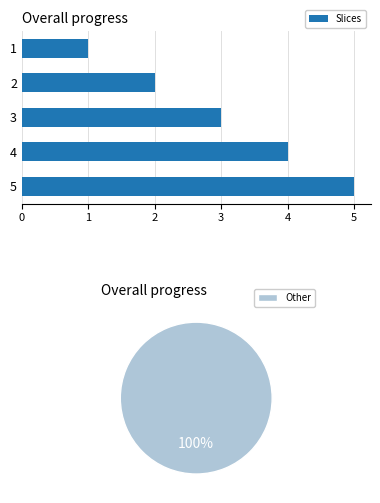

Rank the categories by Slices value from highest to lowest.

5, 4, 3, 2, 1